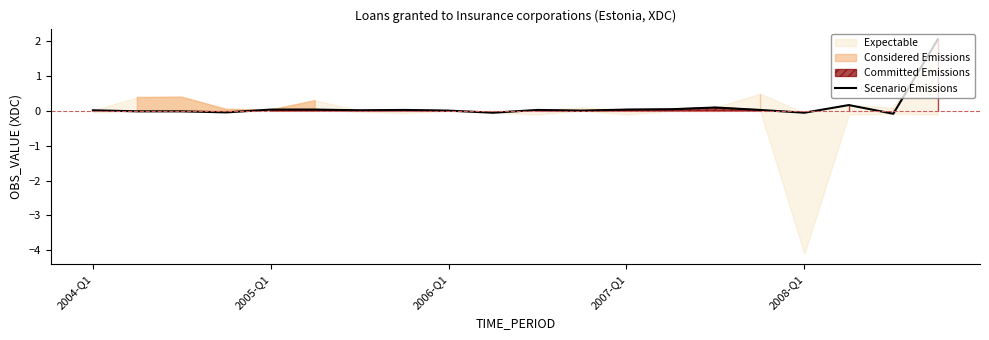

True or false: the data shows 0.0 at 10.

False